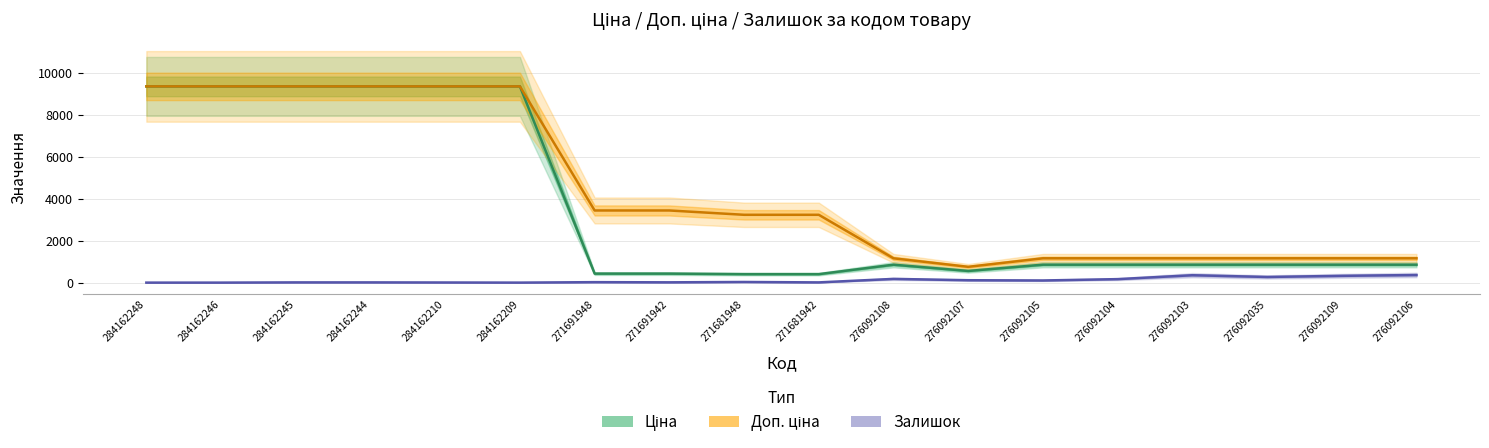

Where is Залишок nearest to the value 181?

276092108